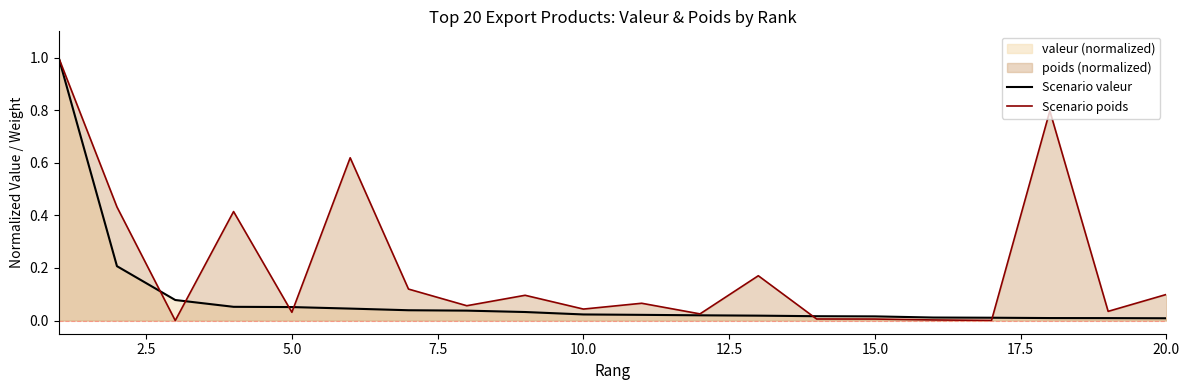

True or false: Scenario valeur has a value of 0.0 at 5.0.

False